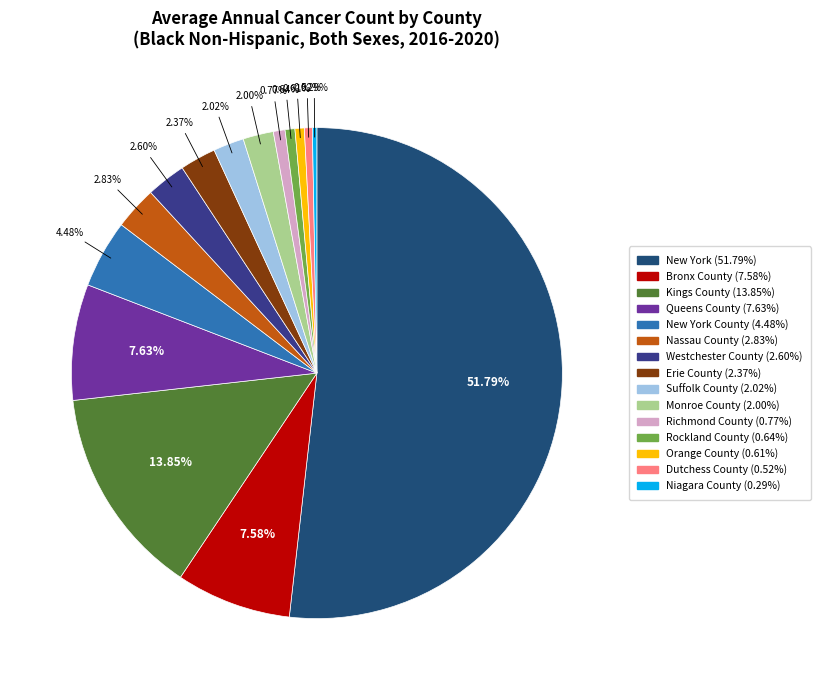

What is the smallest slice in the pie chart?

Niagara County